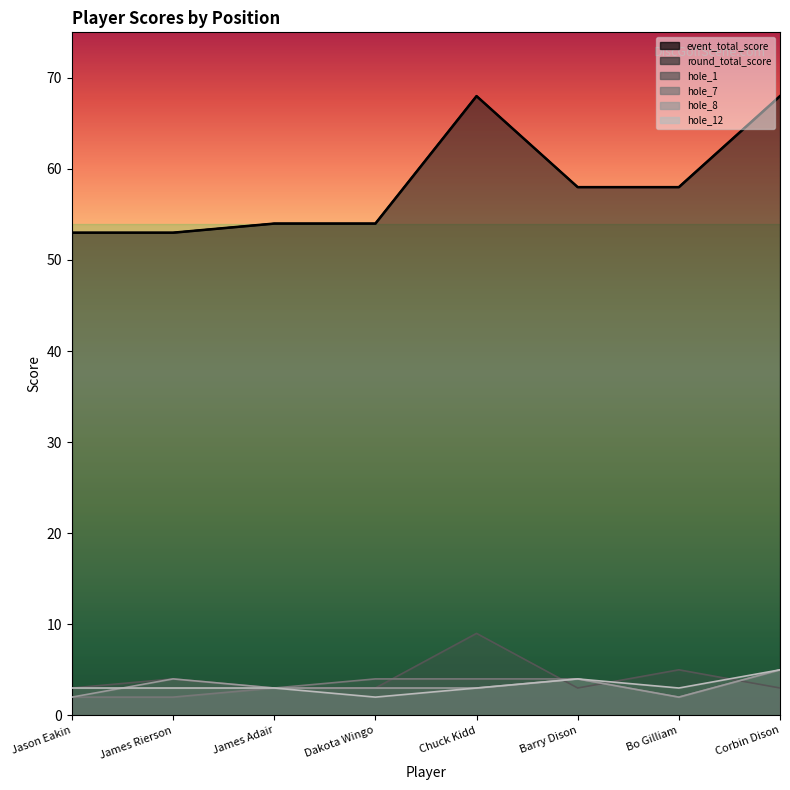

What is the spread (max minus min) of values at James Rierson?

51